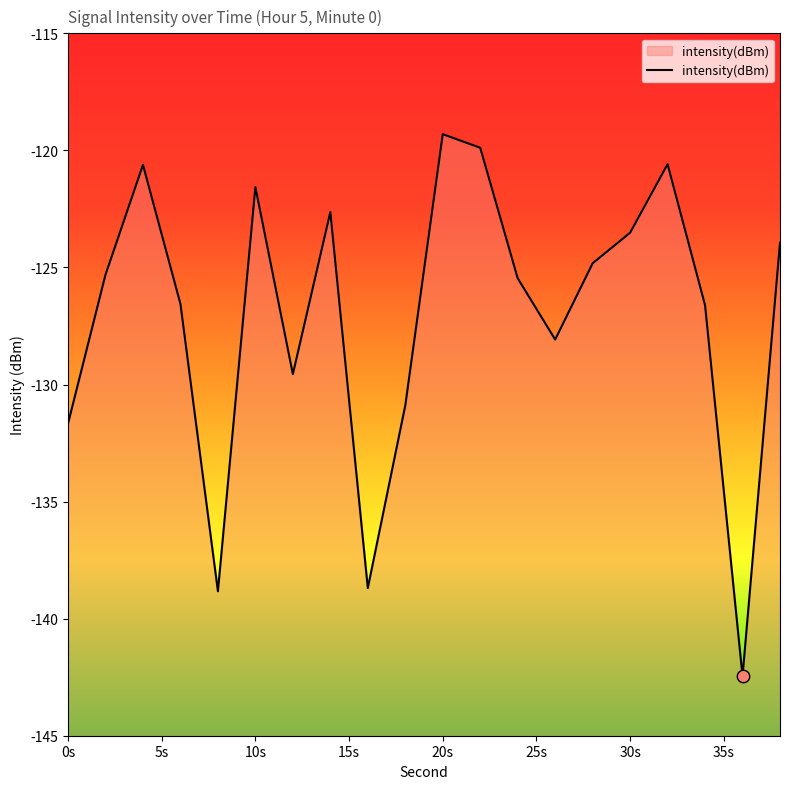

Between 12 and 6, which is larger?

6